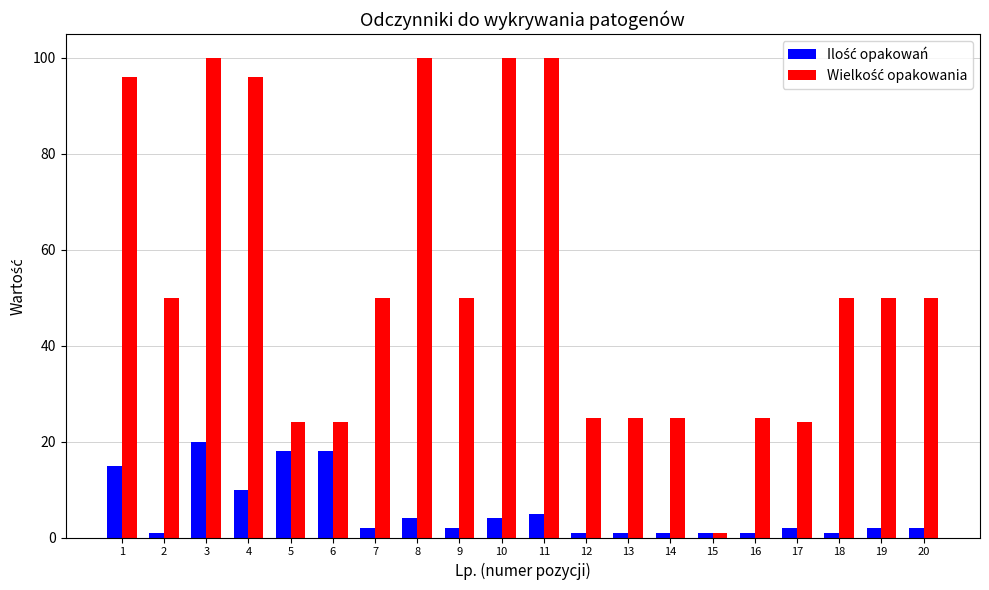

At which category is the sum across all series the highest?

3